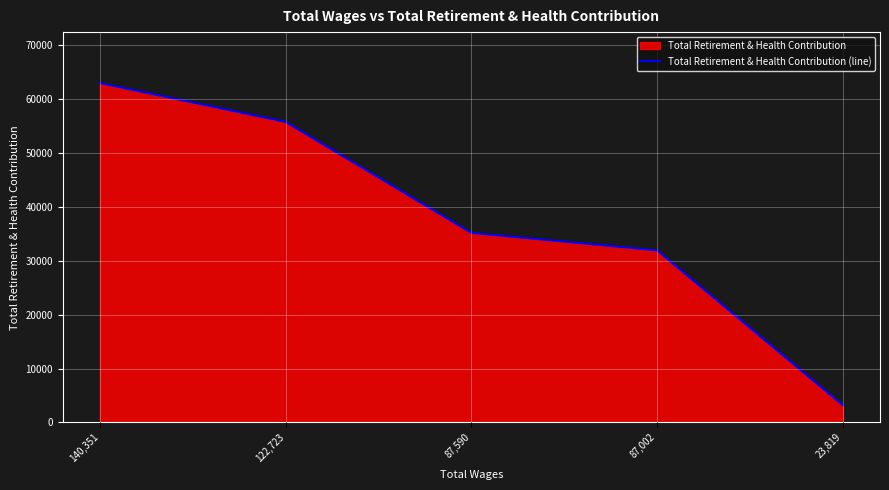

What is the sum of all values?

188900